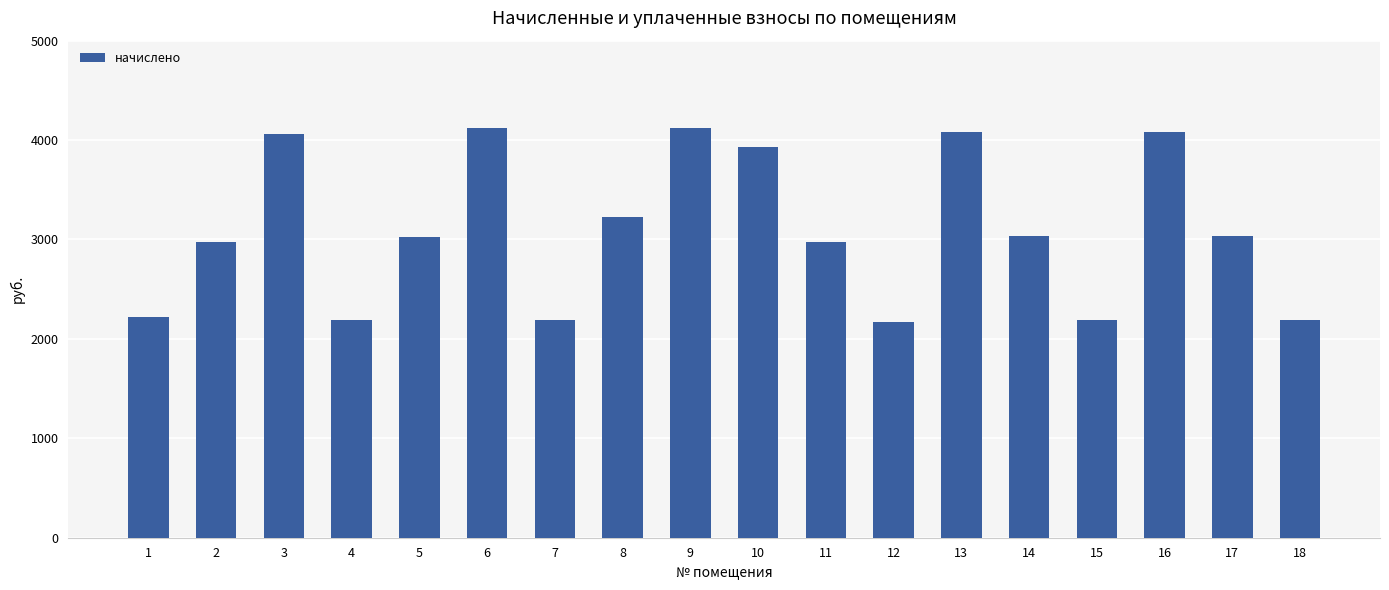

What is the value of the 14th bar from the left?

3034.9